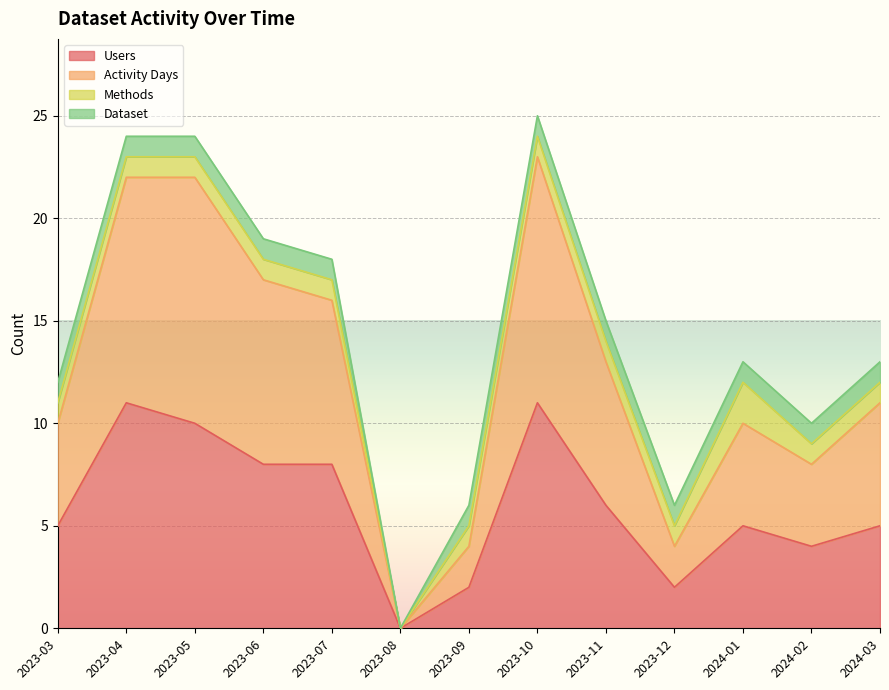

What is the label of the 6th point from the left?

2023-08